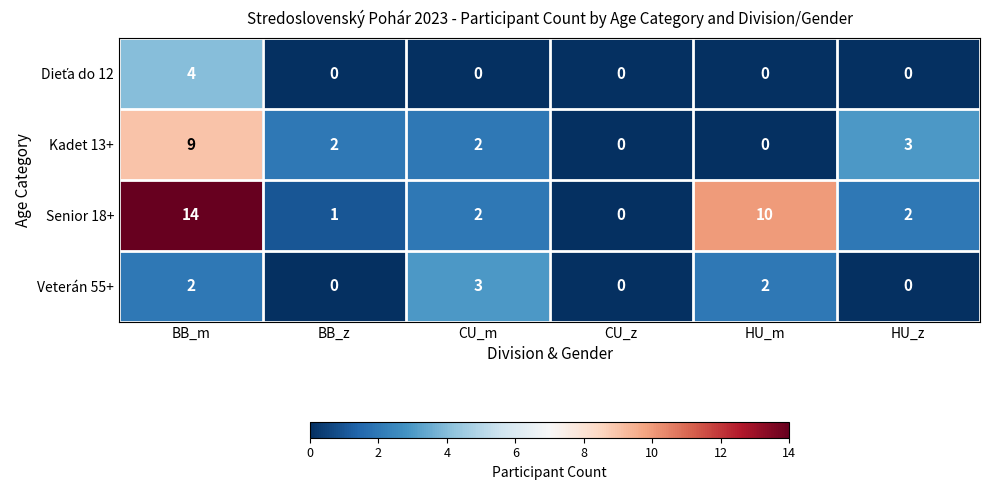

The Veterán 55+ series shows 3 at HU_m. True or false?

False